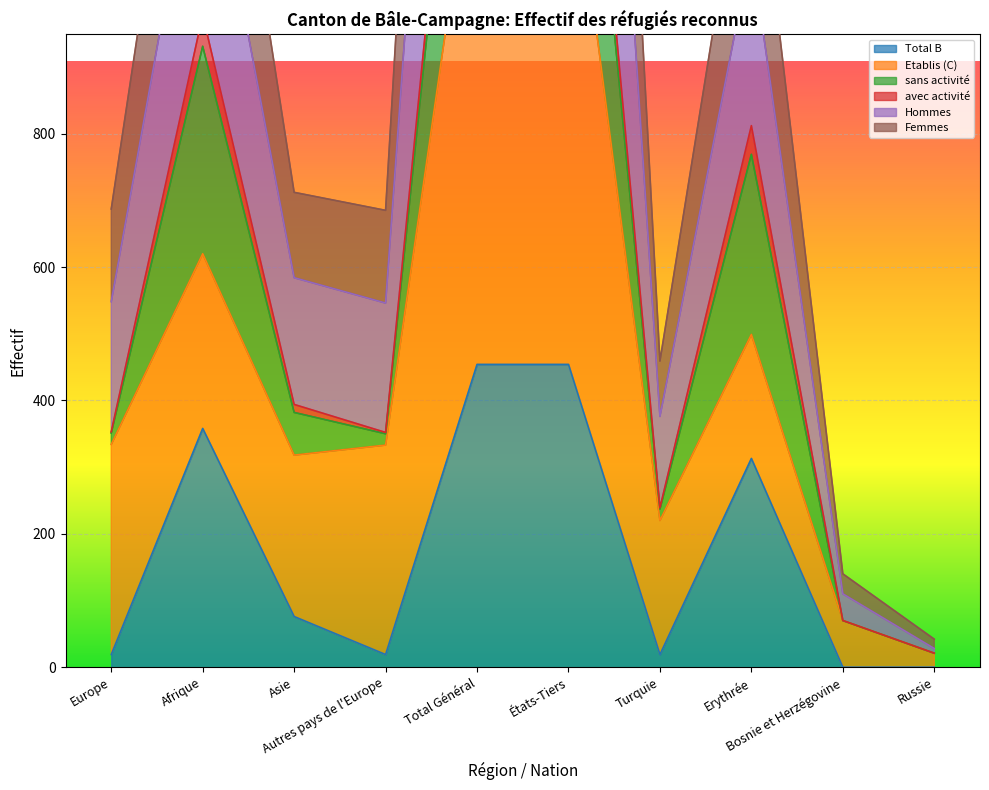

At which label does Femmes first exceed 712?

Afrique